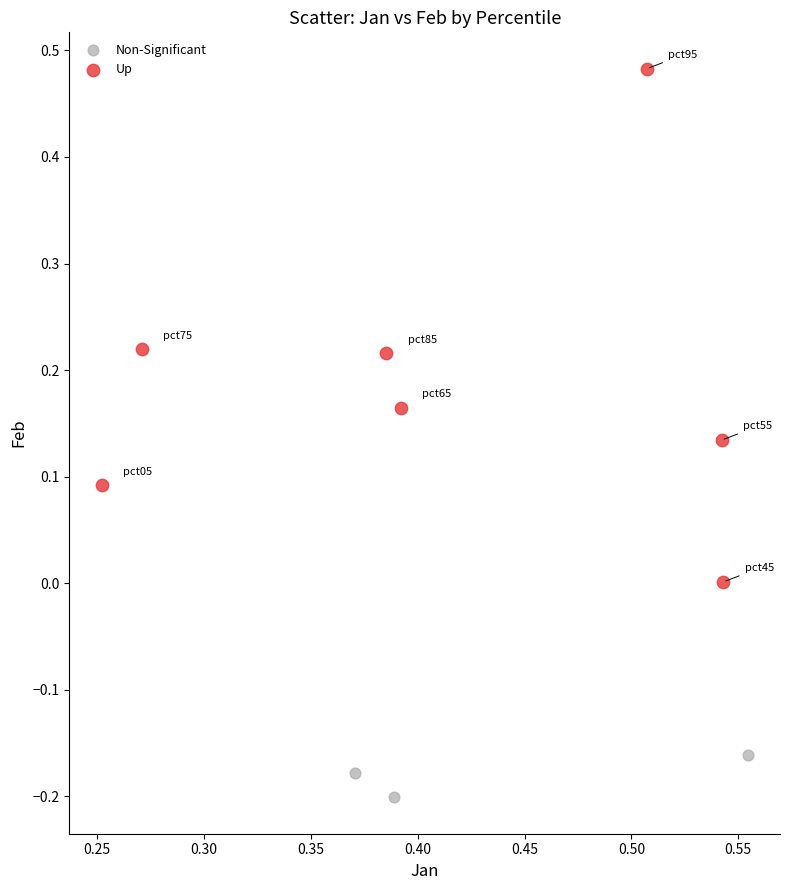

Which series contains the highest Y value?

Up